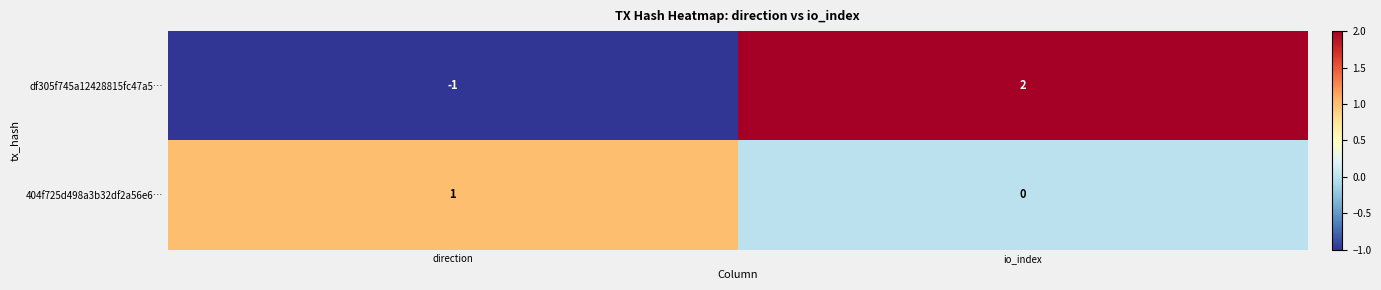

At which label is df305f745a12428815fc47a5… closest to 0?

direction